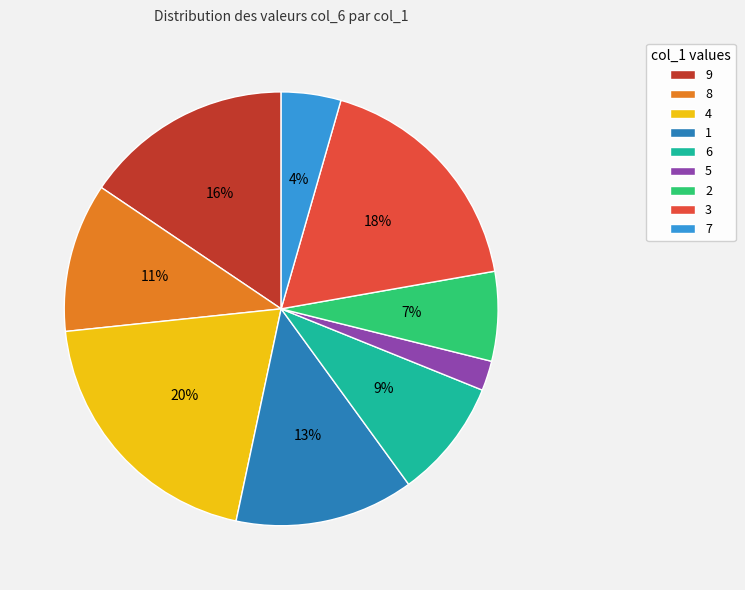

Approximately how many times larger is the value at 1 compared to 4?

0.7